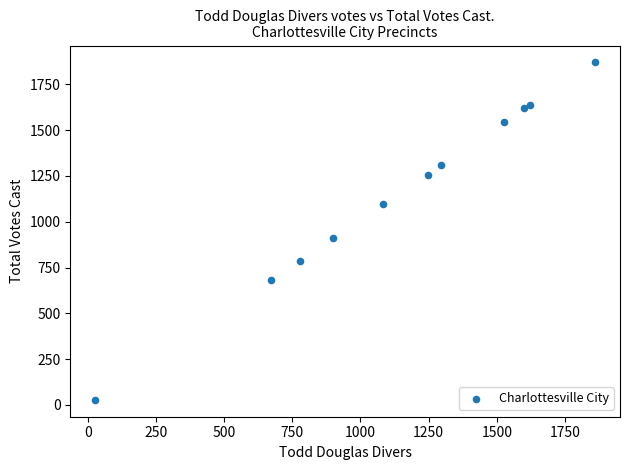

What Y value in the scatter plot is closest to 949?

912